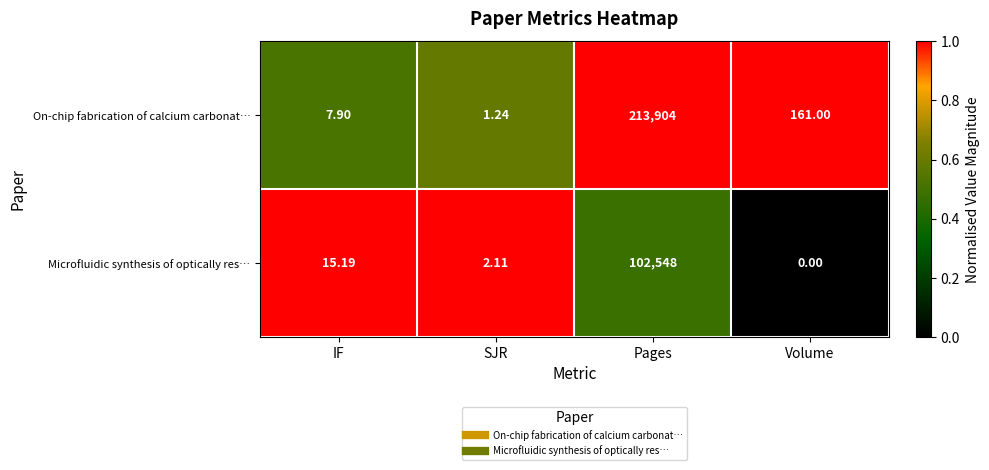

Which series has the largest range (max minus min)?

On-chip fabrication of calcium carbonat…